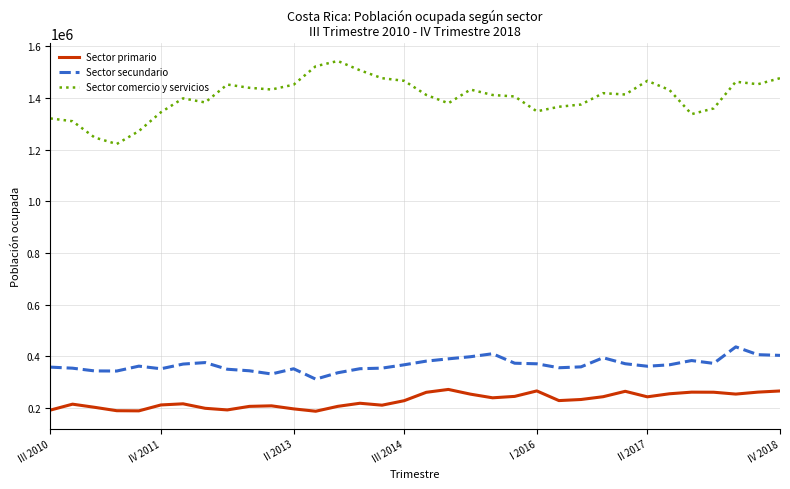

True or false: Sector comercio y servicios and Sector secundario cross at least once.

False